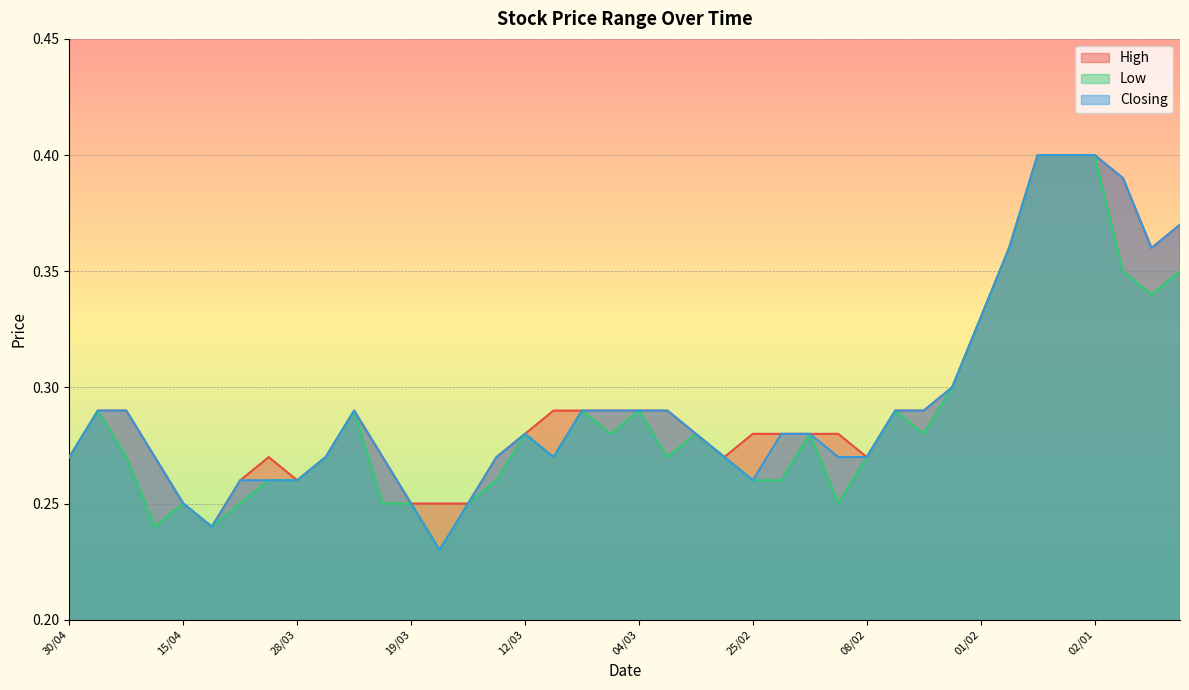

Rank the series by their average value, from lowest to highest.

Low, Closing, High